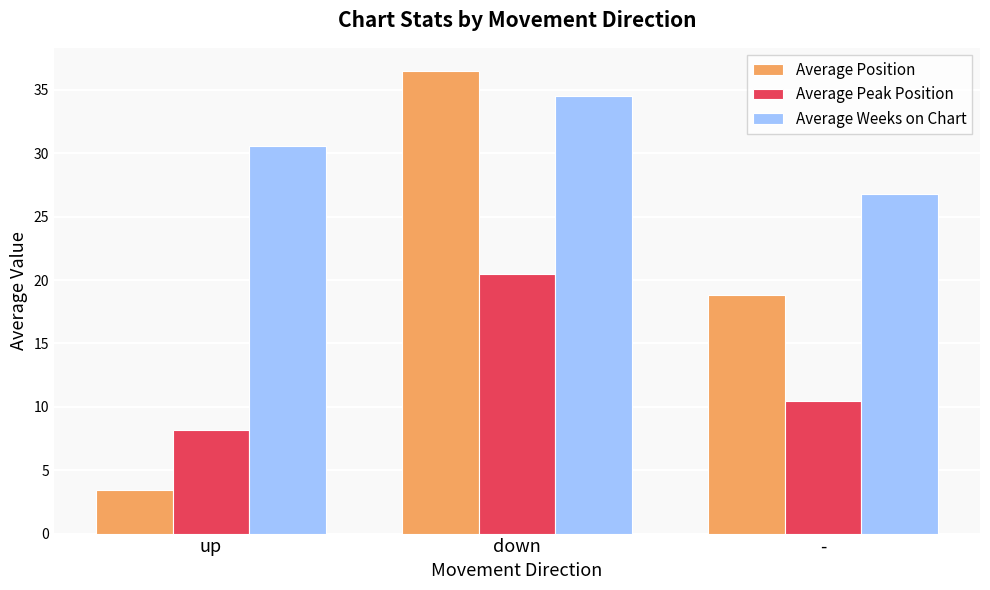

The value of Average Weeks on Chart at up is 19.3. True or false?

False